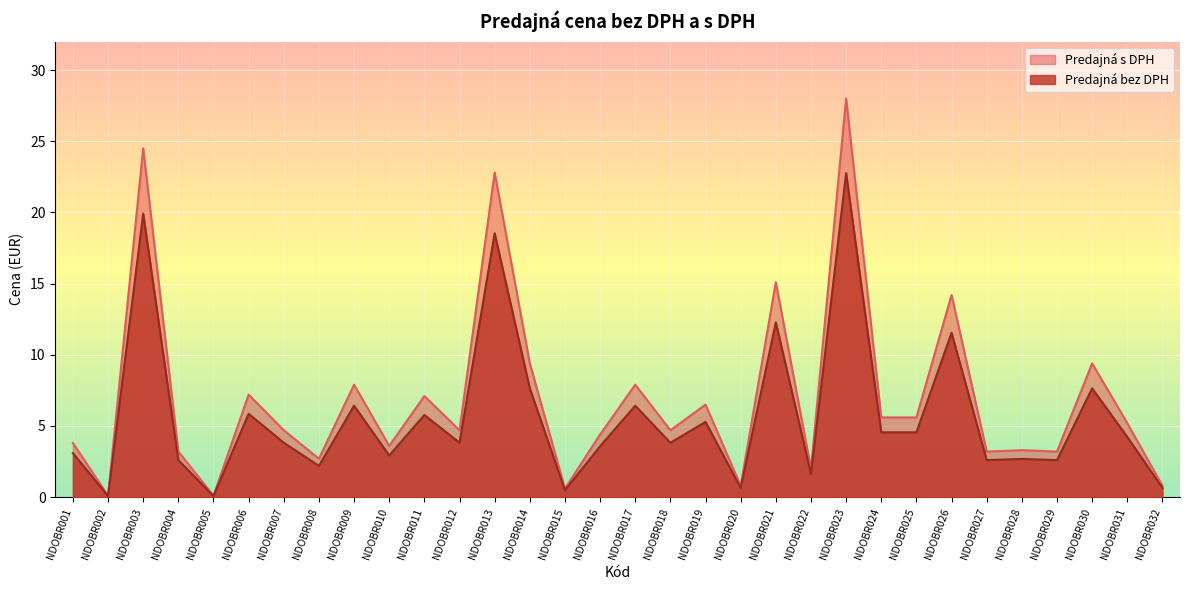

What is the total value across all series at NDOBR019?

11.8